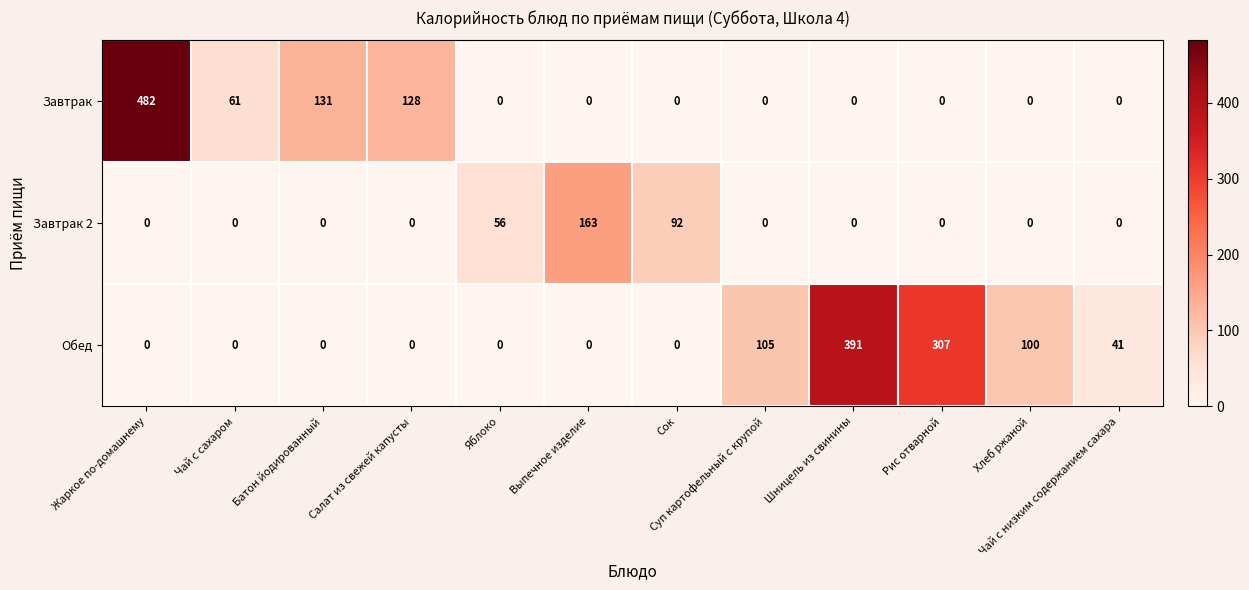

Which series has the largest range (max minus min)?

Завтрак